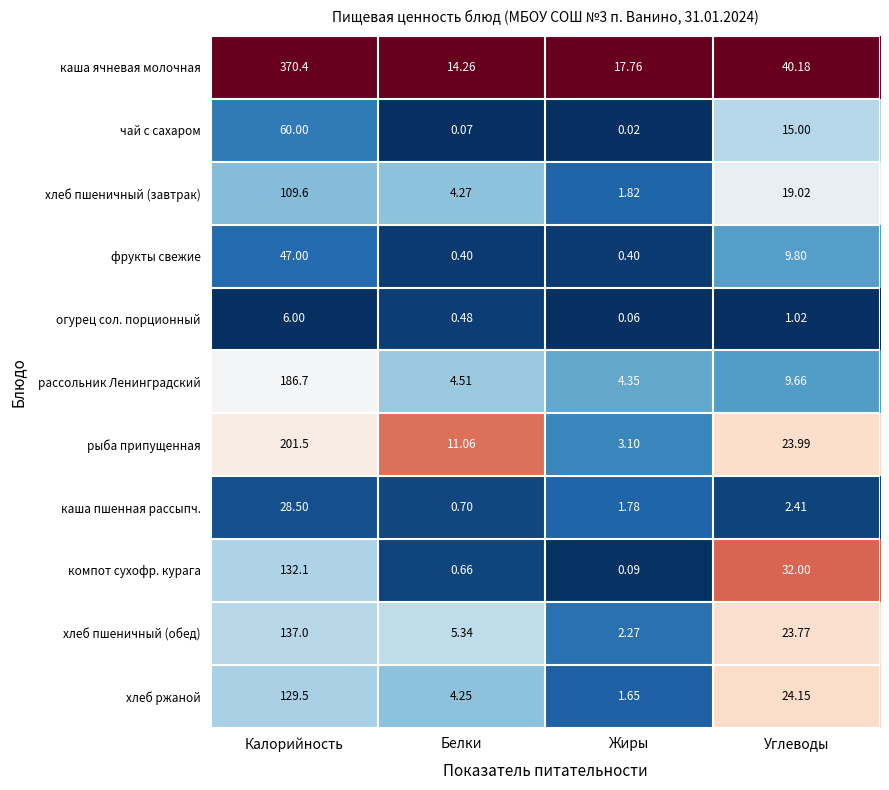

Which series has the largest total across all categories?

каша ячневая молочная